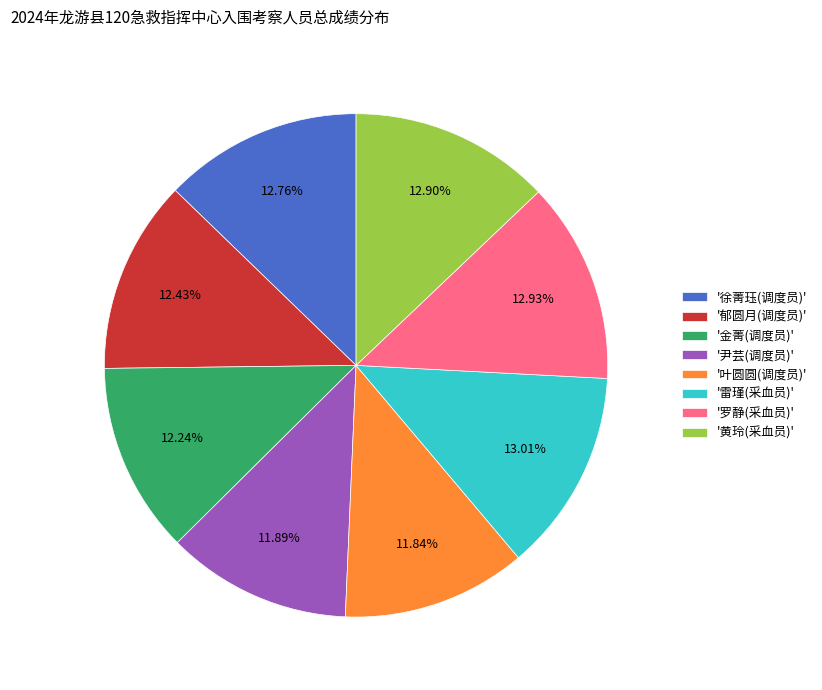

Is the sum of '金菁(调度员)' and '郁圆月(调度员)' greater than half?

No